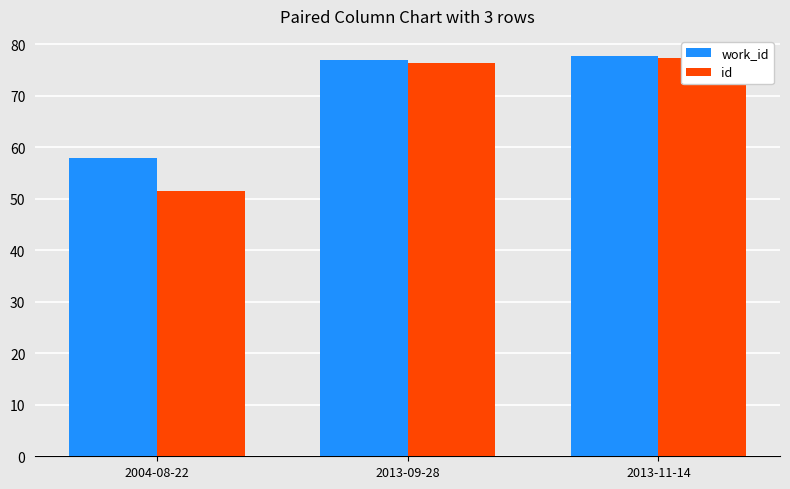

What are all the series names shown in the legend?

work_id, id